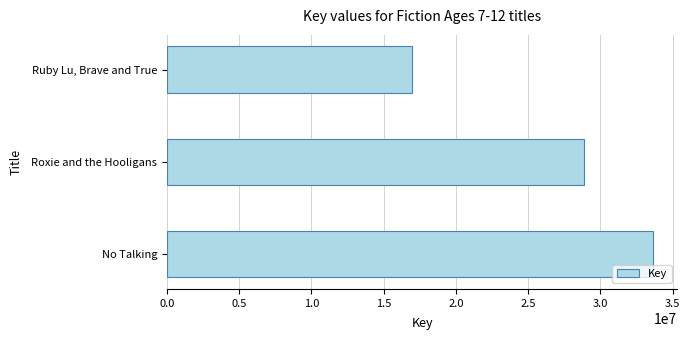

True or false: the data shows 16974023 at Ruby Lu, Brave and True.

True